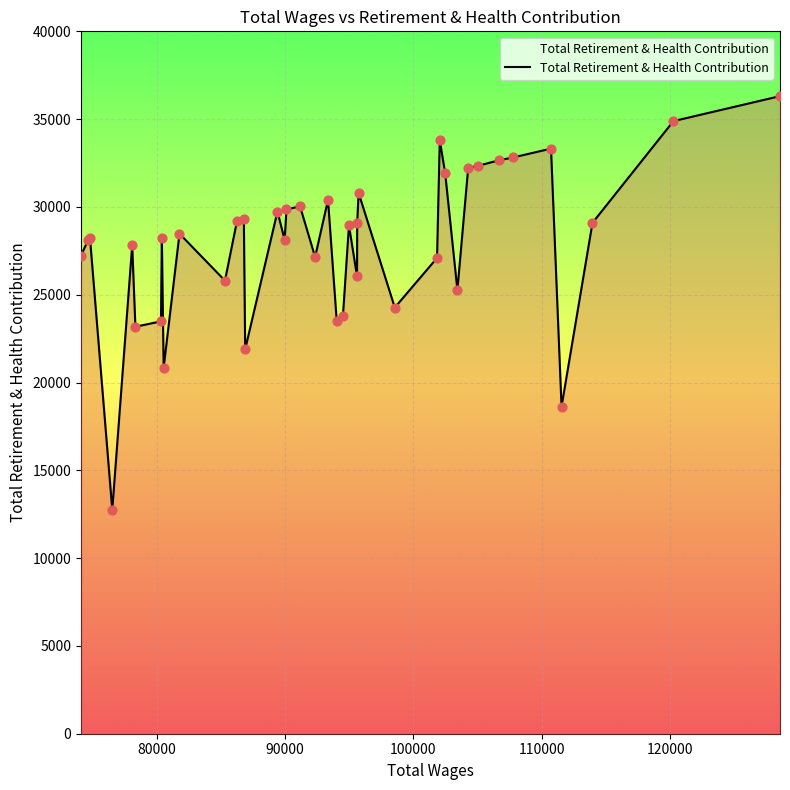

What is the greatest value displayed?

36310